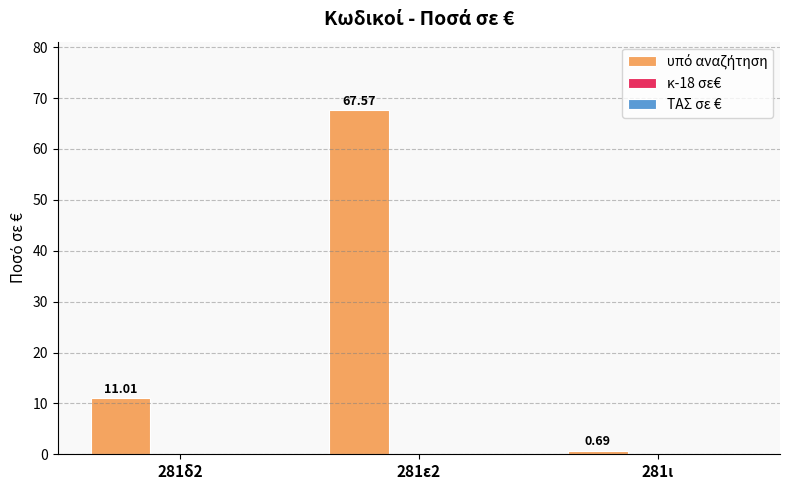

Approximately how many times larger is the value at 281ε2 compared to 281δ2?

6.1